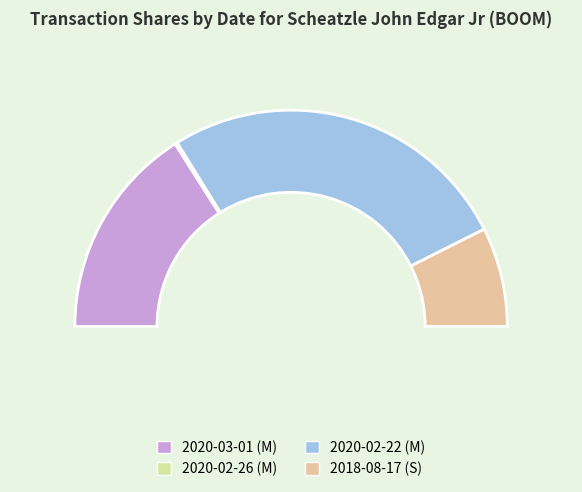

Is there any slice that represents more than half of the pie?

Yes